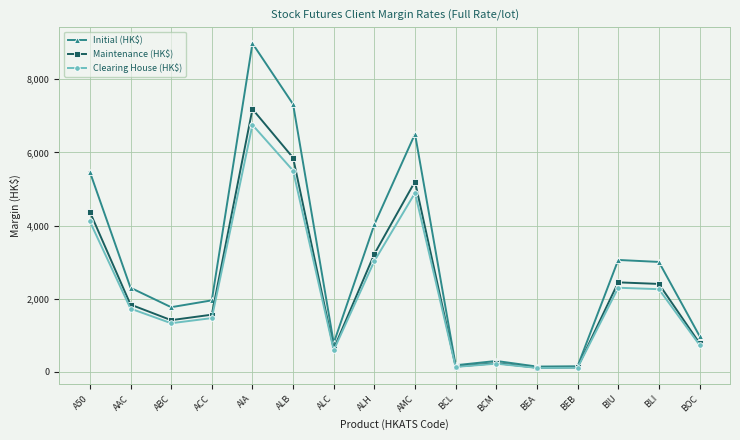

The Initial (HK$) series shows 182 at BCL. True or false?

True